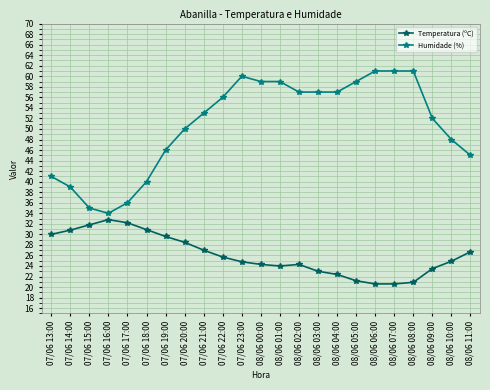

What is the greatest value displayed?

61.0